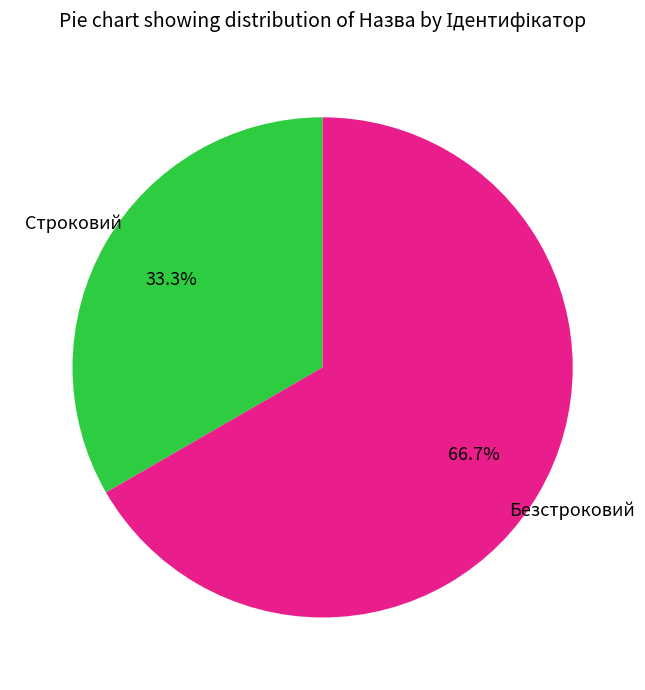

Is there a majority slice in this chart?

Yes